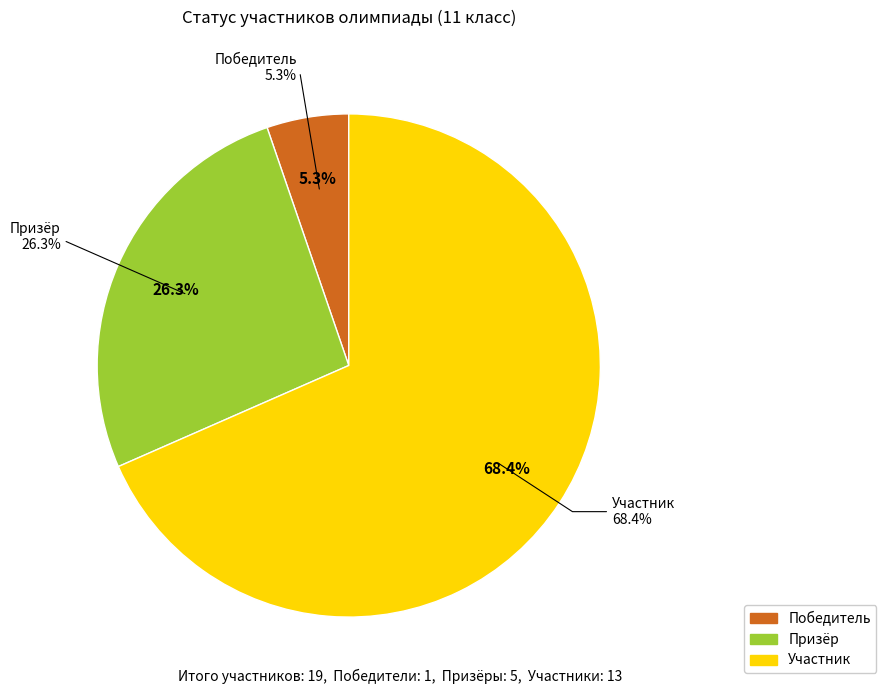

Which slice is the largest?

Участник